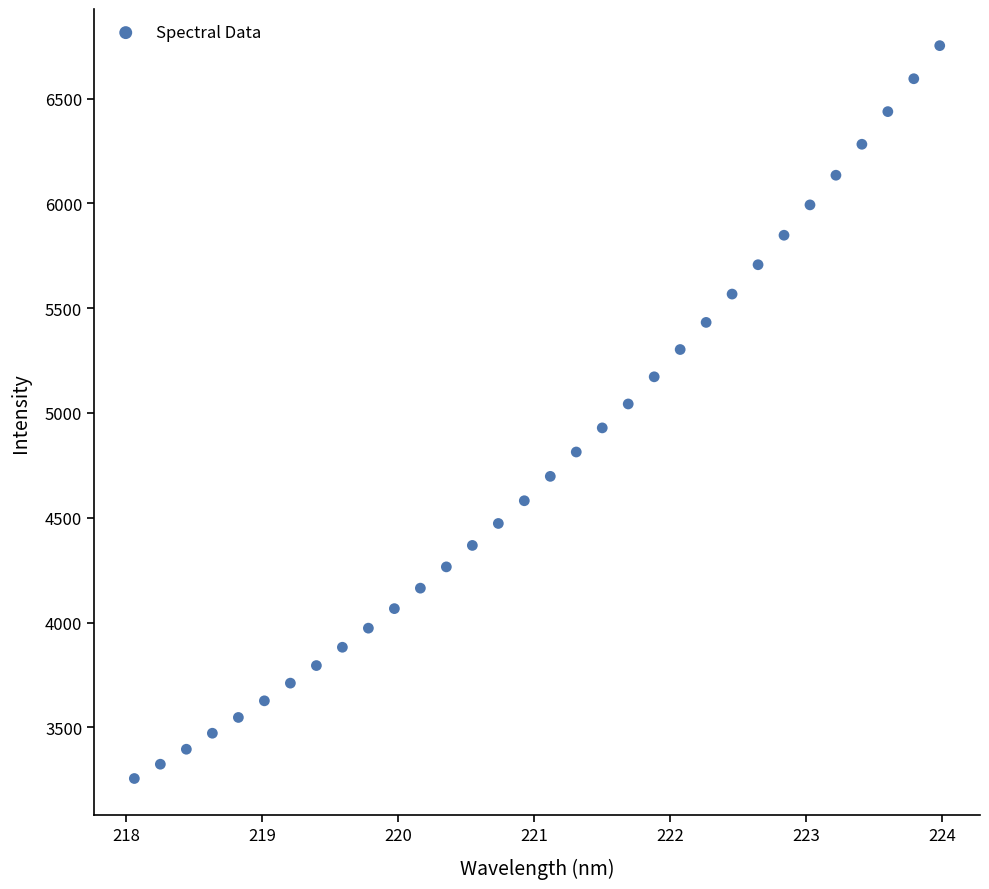

What is the range of X values (max minus min)?

5.9